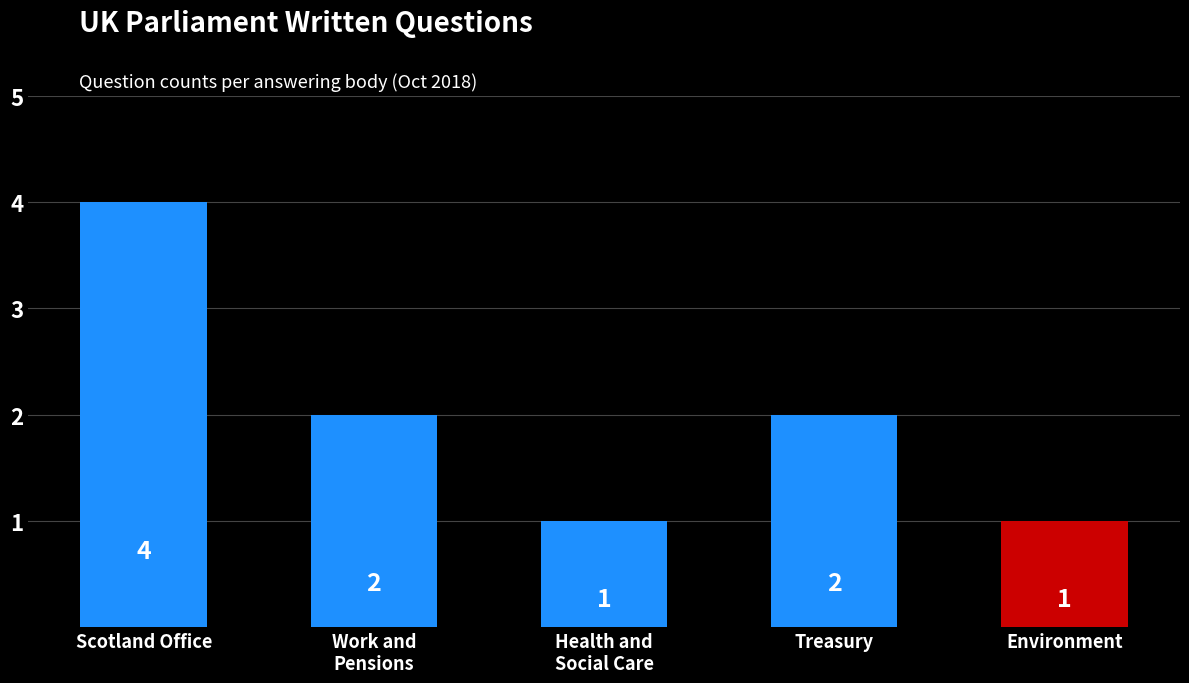

At which label does the data first exceed 2?

Scotland Office